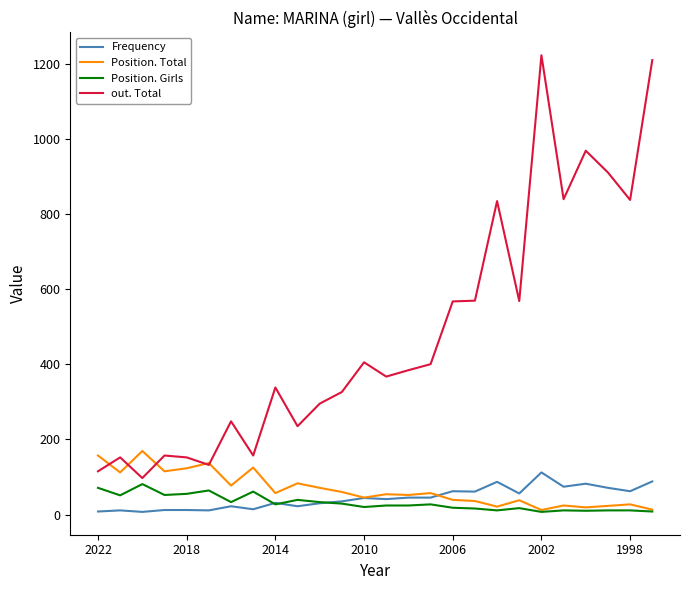

What is the greatest value displayed?

1222